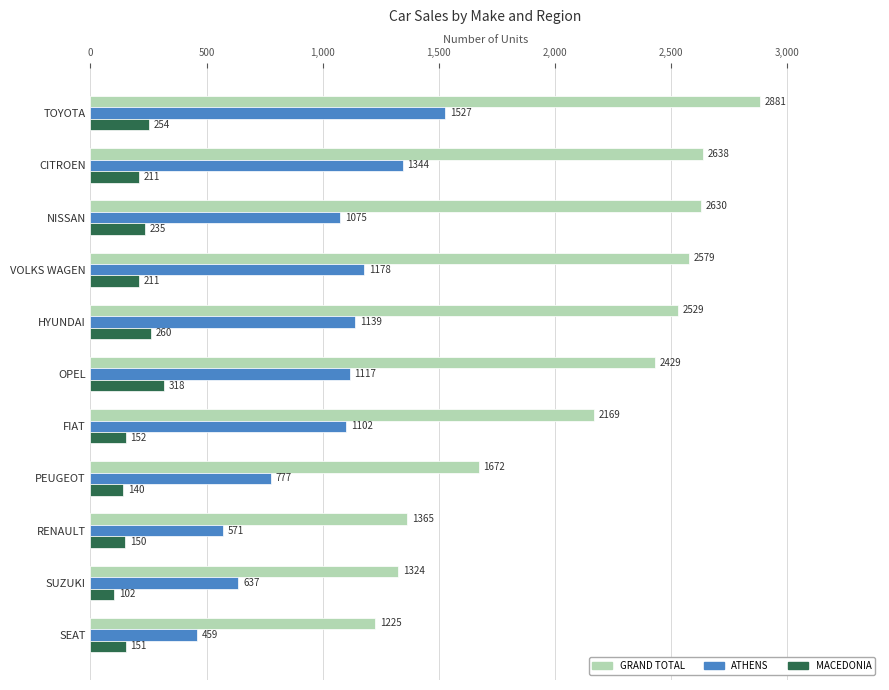

The ATHENS series shows 1075 at NISSAN. True or false?

True